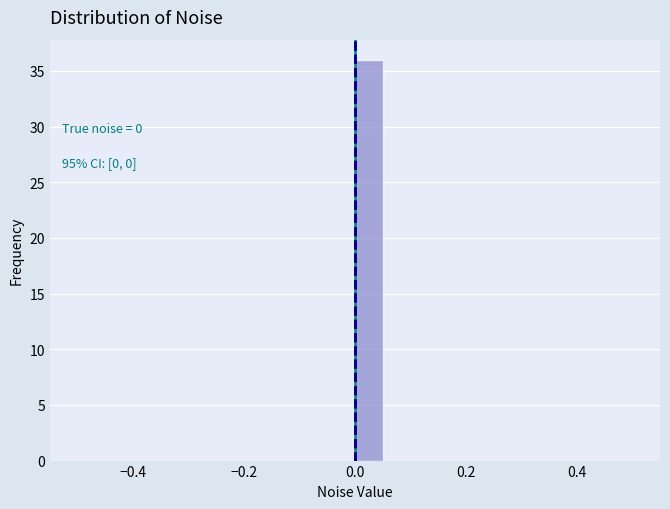

Read against the x-axis, roughly where is the centre of the tallest bar?

0.02